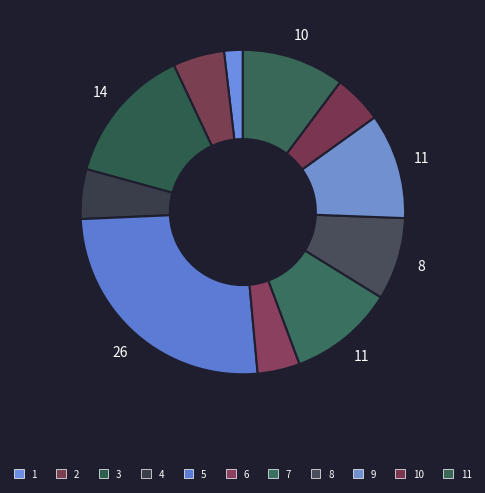

Count the number of slices in the pie.

11